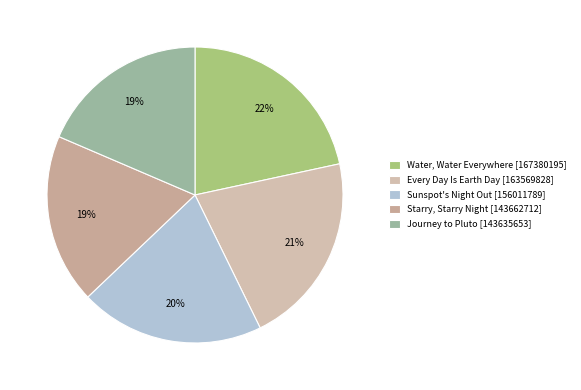

How many segments does this pie chart have?

5